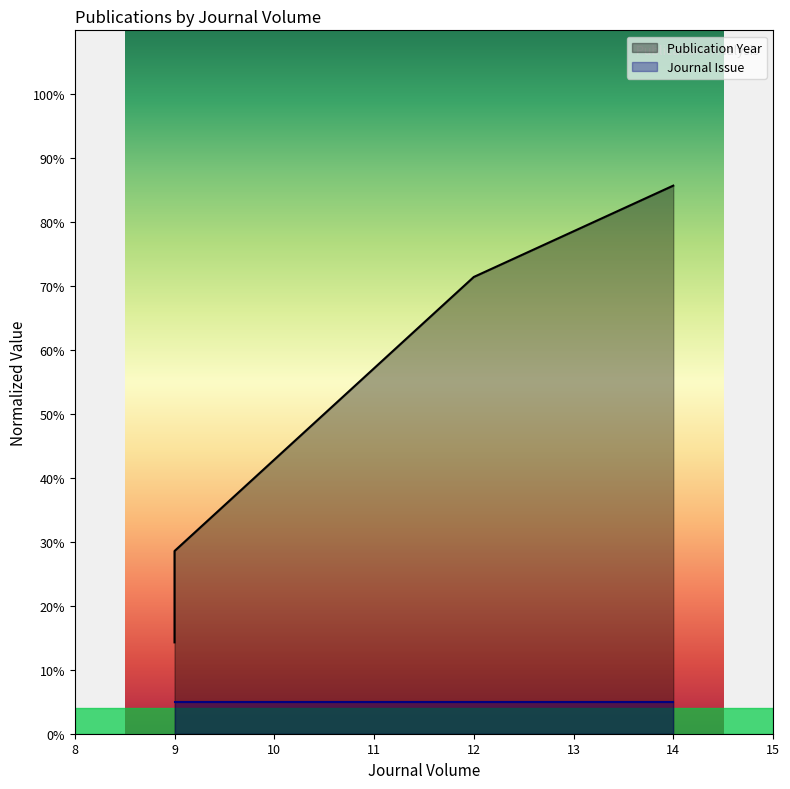

Approximately how many times larger is the value at 9 compared to 14?

0.3